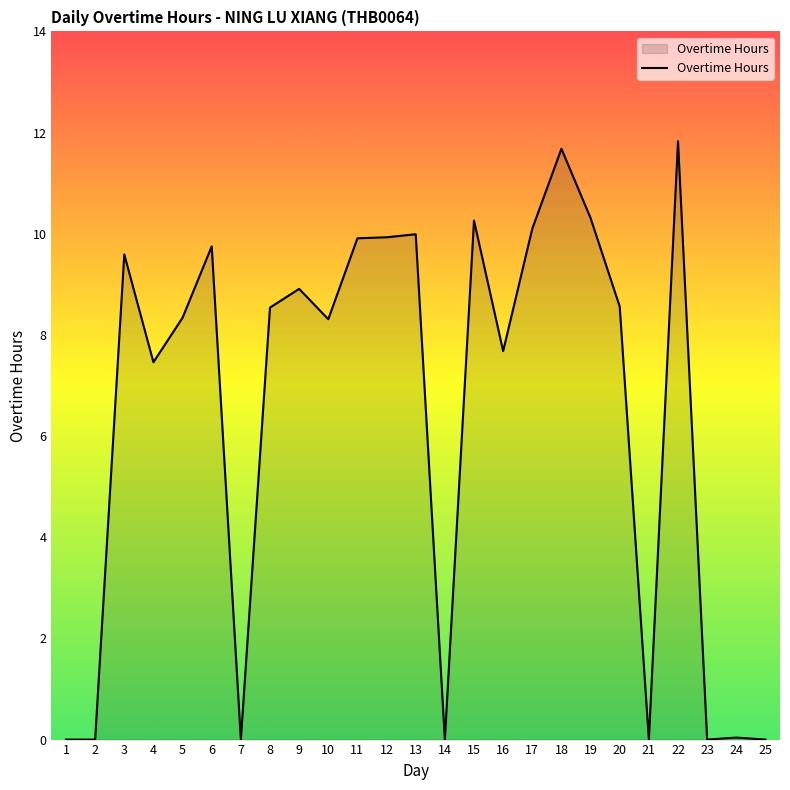

What is the difference between the maximum and minimum values?

11.8